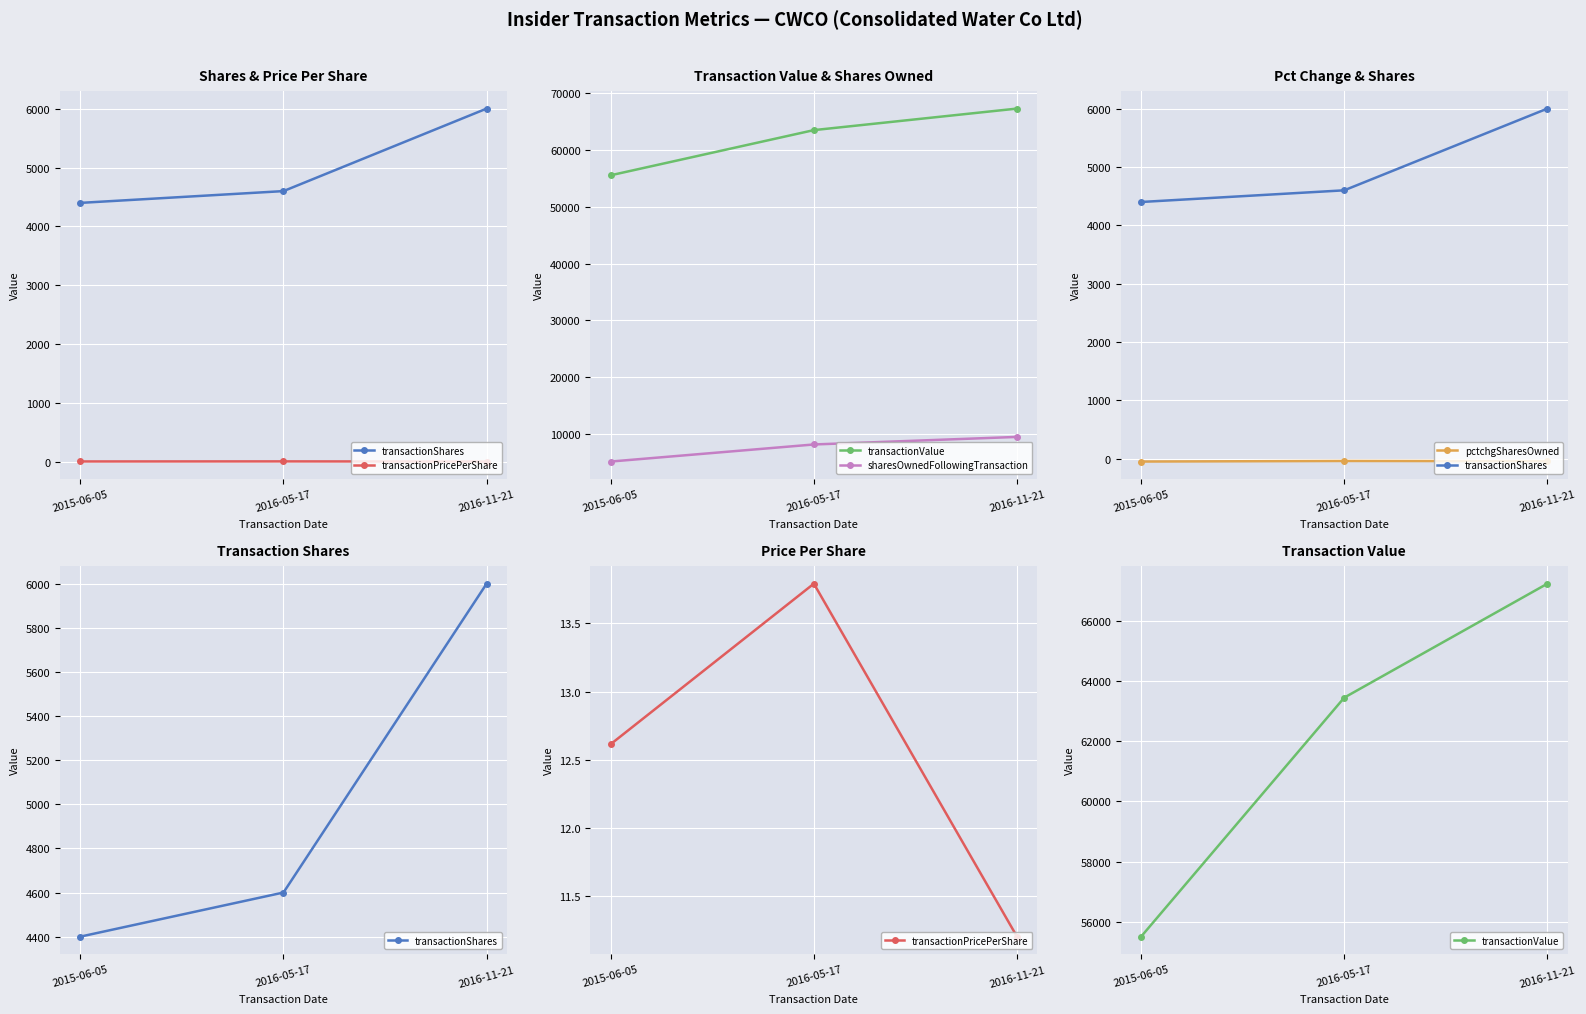

How many data points in pctchgSharesOwned are less than -39?

1